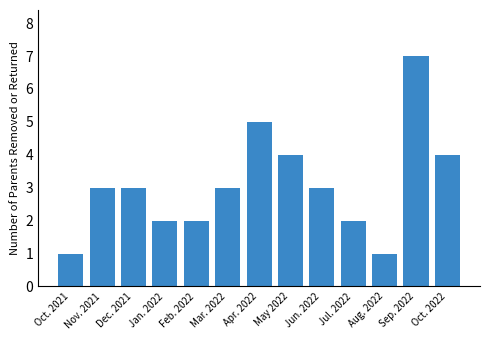

What value does the data have at Oct. 2022?

4